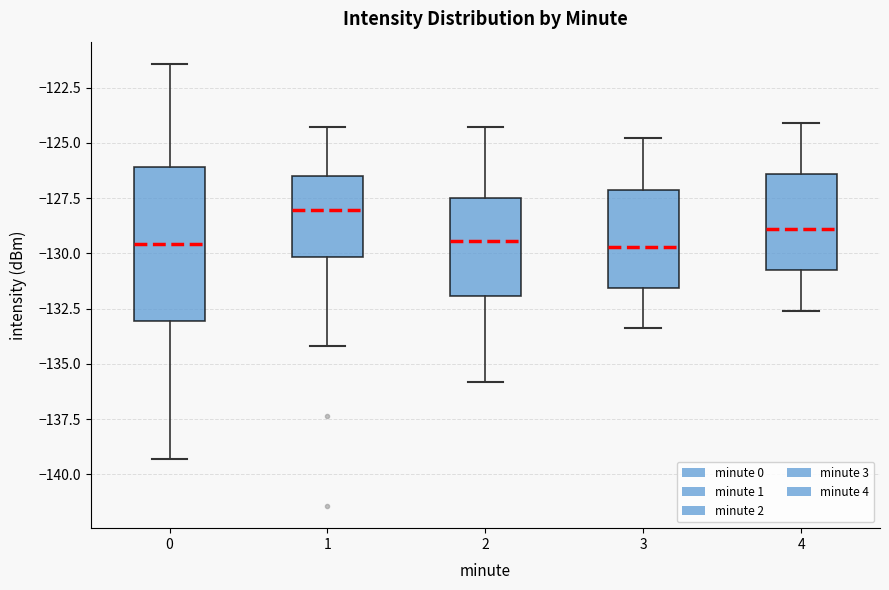

Reading left to right, transcribe this box plot: for each box, give where its median line is, the range the box spans, and where its two whiskers end, as read against the y-axis. The values are not printed on the chart, so give them approximately, as read against the axis.

0: median -129.5, box -133.0 to -126.0, whiskers -139.5 to -121.5
1: median -128.0, box -130.0 to -126.5, whiskers -134.0 to -124.5
2: median -129.5, box -132.0 to -127.5, whiskers -136.0 to -124.5
3: median -129.5, box -131.5 to -127.0, whiskers -133.5 to -125.0
4: median -129.0, box -130.5 to -126.5, whiskers -132.5 to -124.0